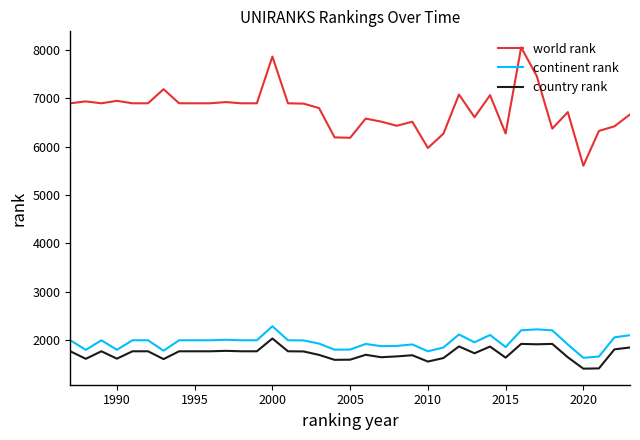

What is the maximum value for country rank?

2027